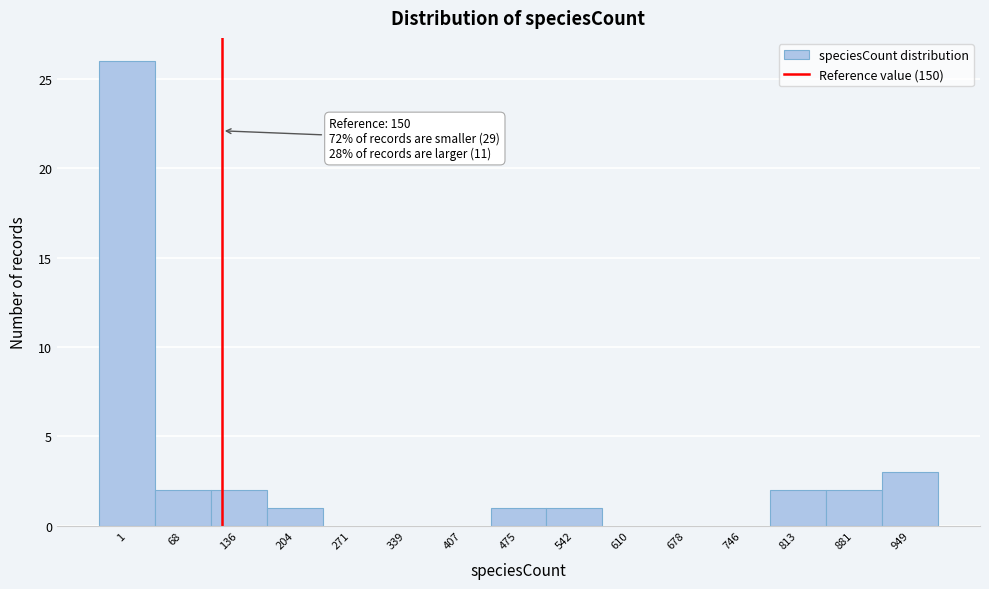

Reading left to right, transcribe all the data shown in this chart.

1=26	68=2	136=2	204=1	271=0	339=0	407=0	475=1	542=1	610=0	678=0	746=0	813=2	881=2	949=3